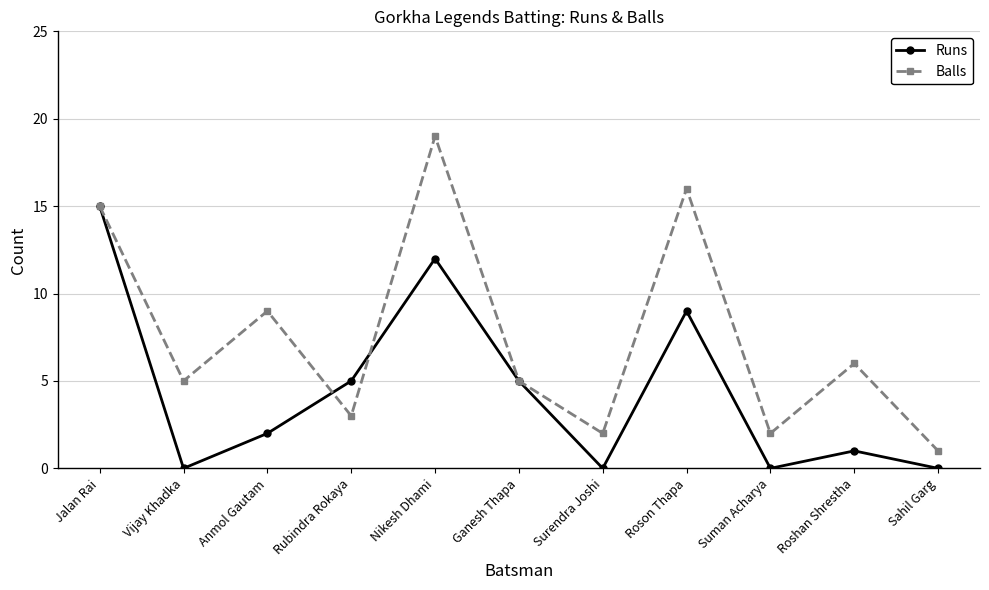

What is the difference between the maximum and second lowest values in the Balls series?

17